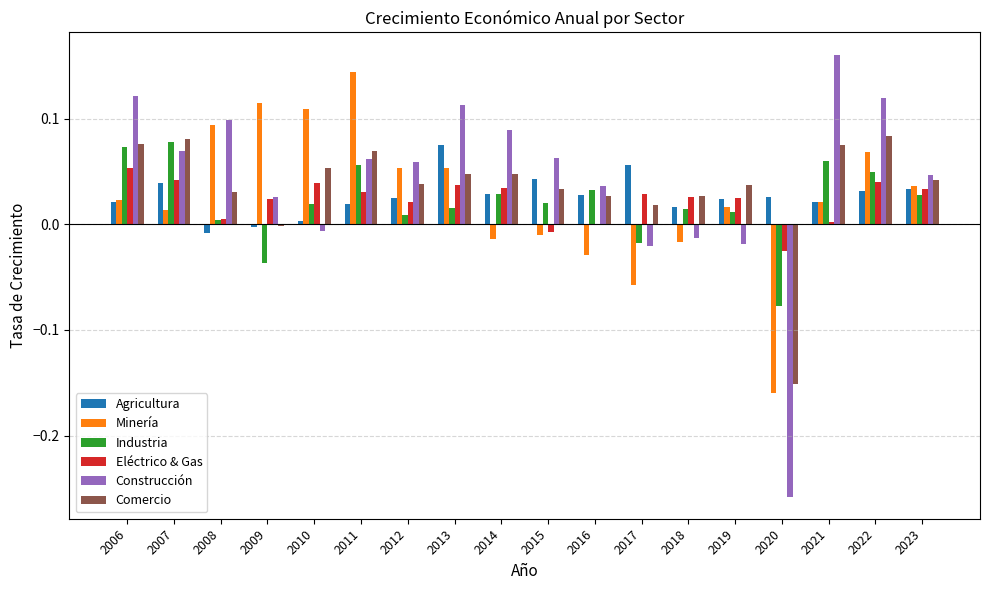

What is the sum of all Agricultura values?

0.5